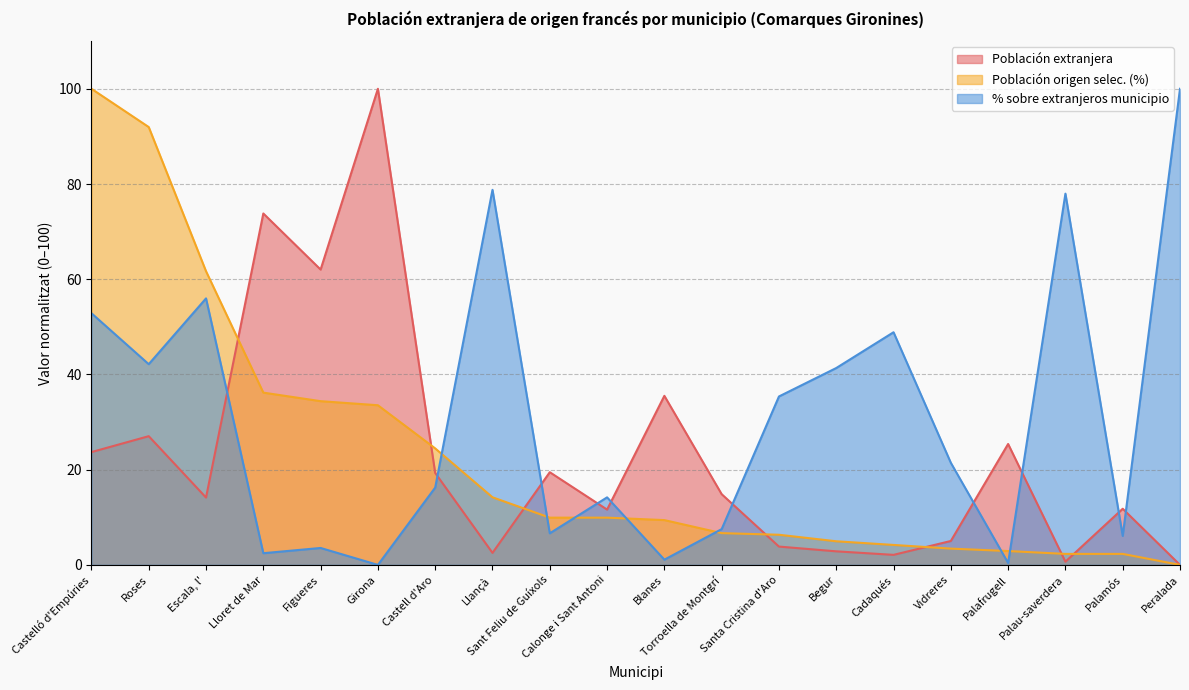

Which series has the largest range (max minus min)?

Población extranjera